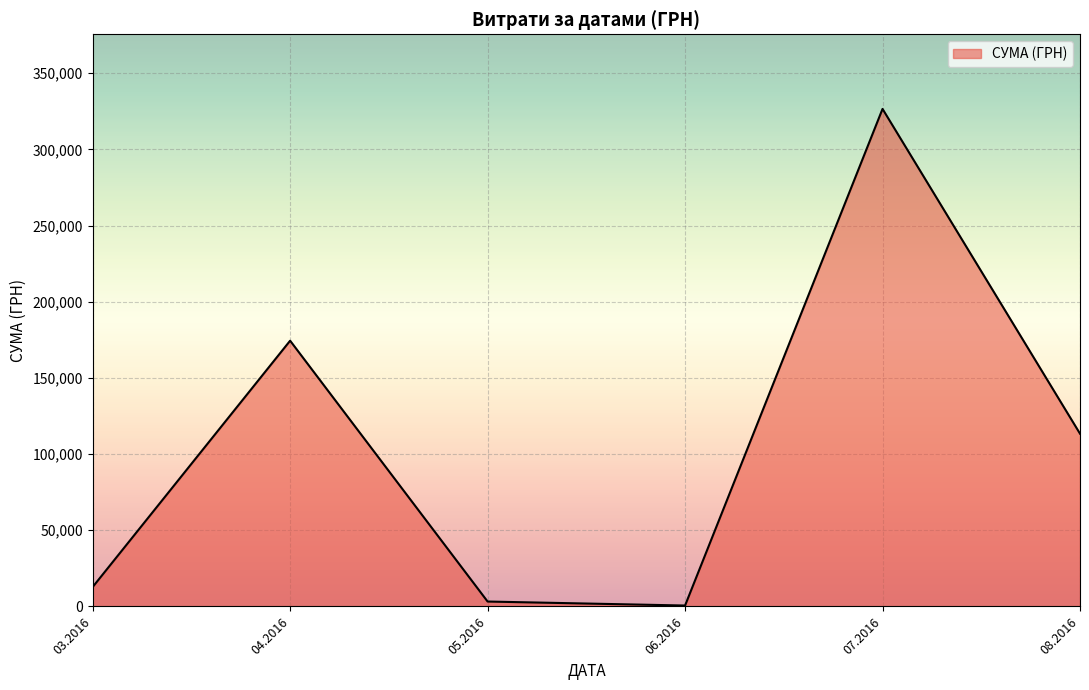

How many series are shown in this chart?

1